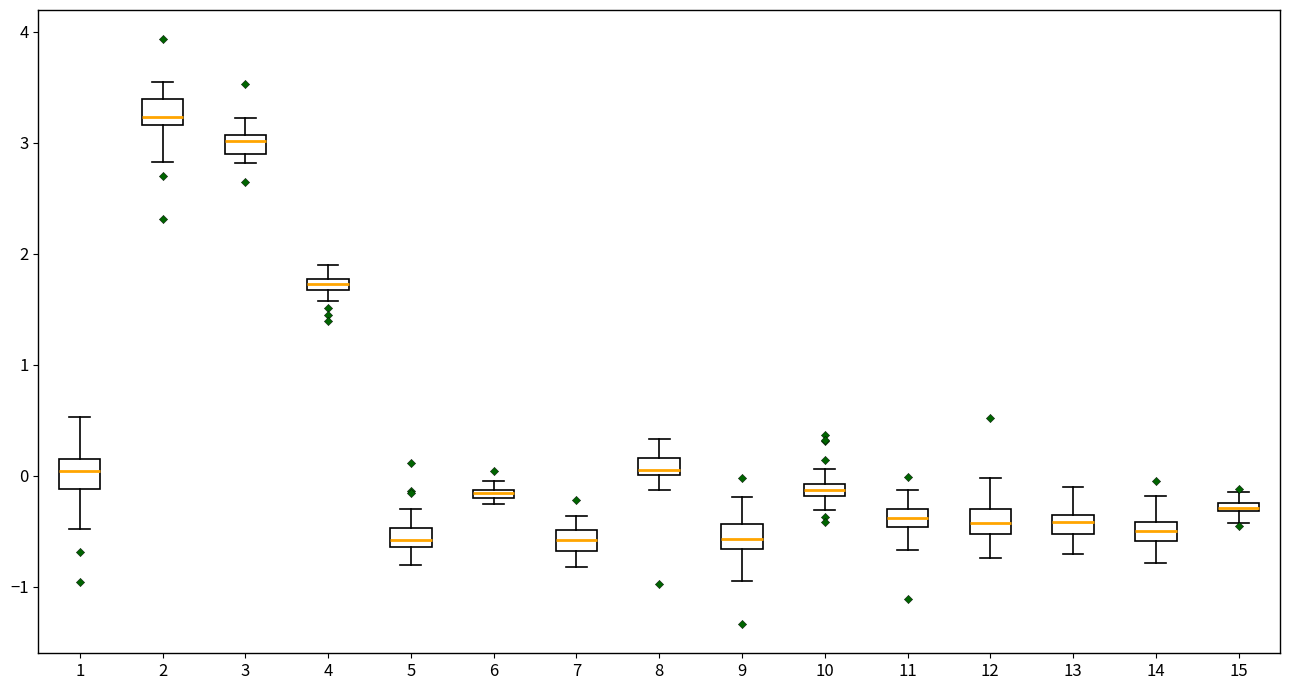

Where is the lower edge of the box at x = 13 on the y-axis? The values are not printed on the chart, so give them approximately, as read against the axis.

-0.5